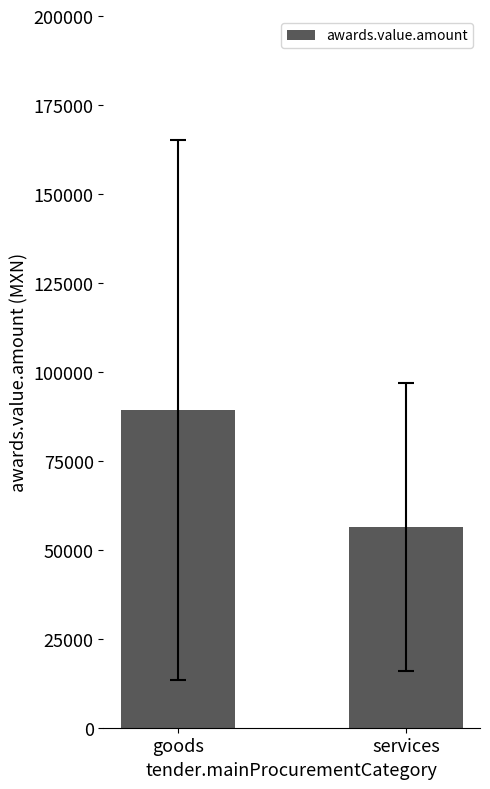

What is the minimum value shown in the chart?

56348.7